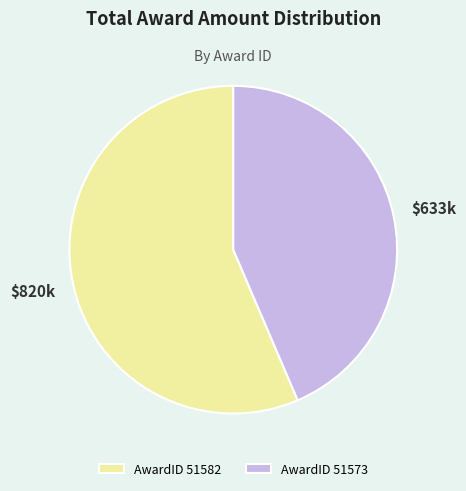

Does $820k represent more than half of the total?

Yes